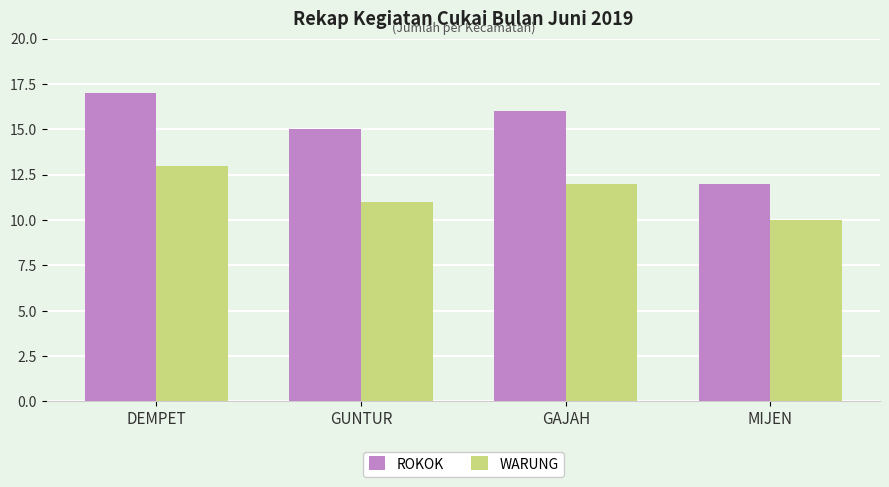

Reading left to right, extract all data points from this chart.

ROKOK: DEMPET=17	GUNTUR=15	GAJAH=16	MIJEN=12
WARUNG: DEMPET=13	GUNTUR=11	GAJAH=12	MIJEN=10